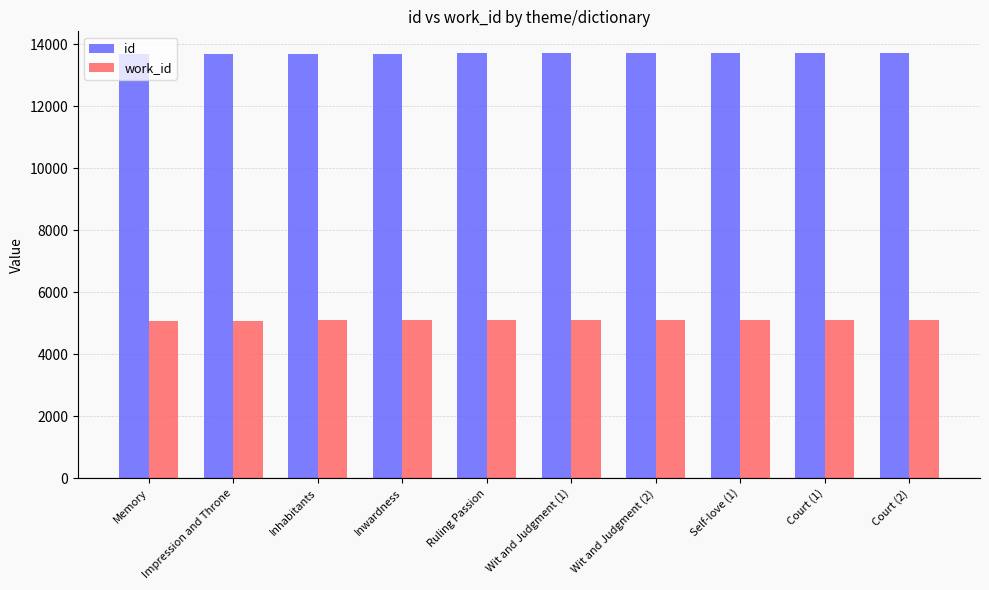

The value of work_id at Impression and Throne is 7881. True or false?

False